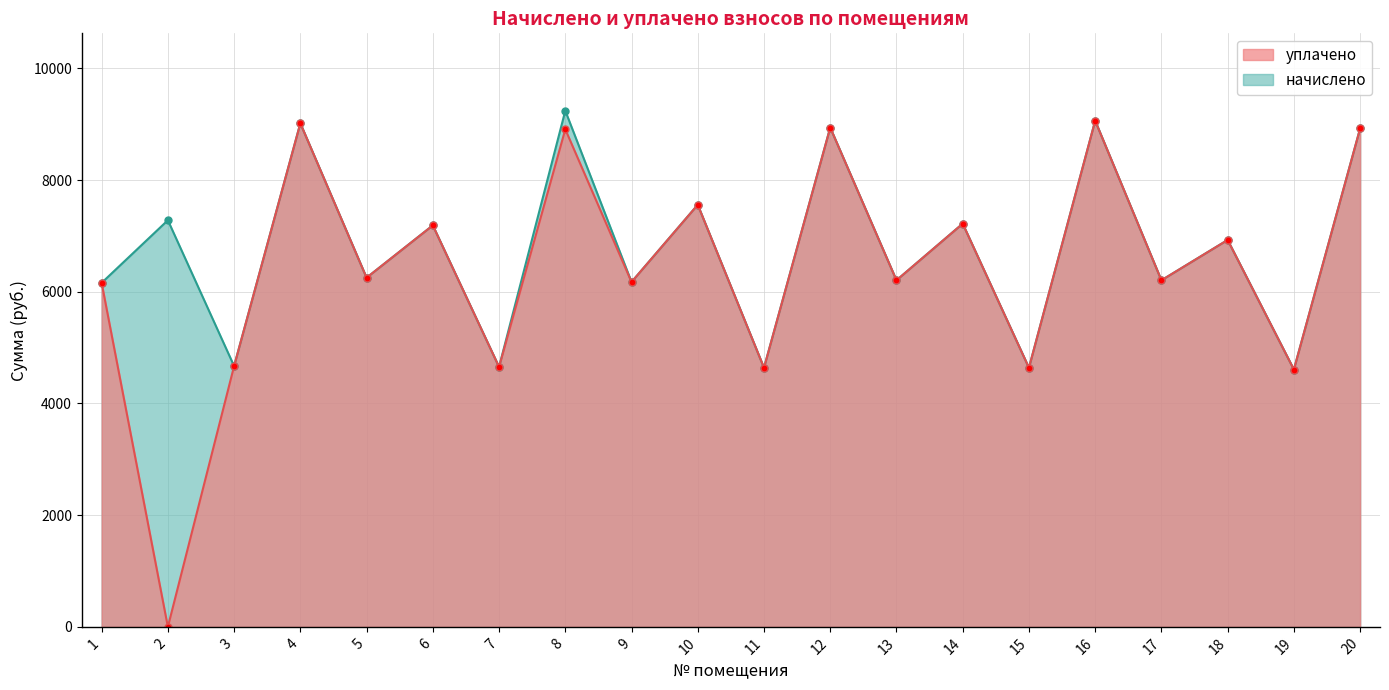

Reading left to right, what are all the values shown in this chart?

начислено: 1=6159.4	2=7280.7	3=4669.4	4=9016.3	5=6251.5	6=7188.5	7=4654.1	8=9241.0	9=6174.7	10=7557.1	11=4638.7	12=8939.5	13=6205.4	14=7219.2	15=4638.7	16=9062.1	17=6205.4	18=6927.4	19=4608.0	20=8924.2
уплачено: 1=6159.4	2=0.0	3=4669.4	4=9016.3	5=6251.5	6=7188.5	7=4654.1	8=8908.8	9=6174.7	10=7557.1	11=4638.7	12=8939.5	13=6205.4	14=7219.2	15=4638.7	16=9062.1	17=6205.4	18=6927.4	19=4608.0	20=8924.2